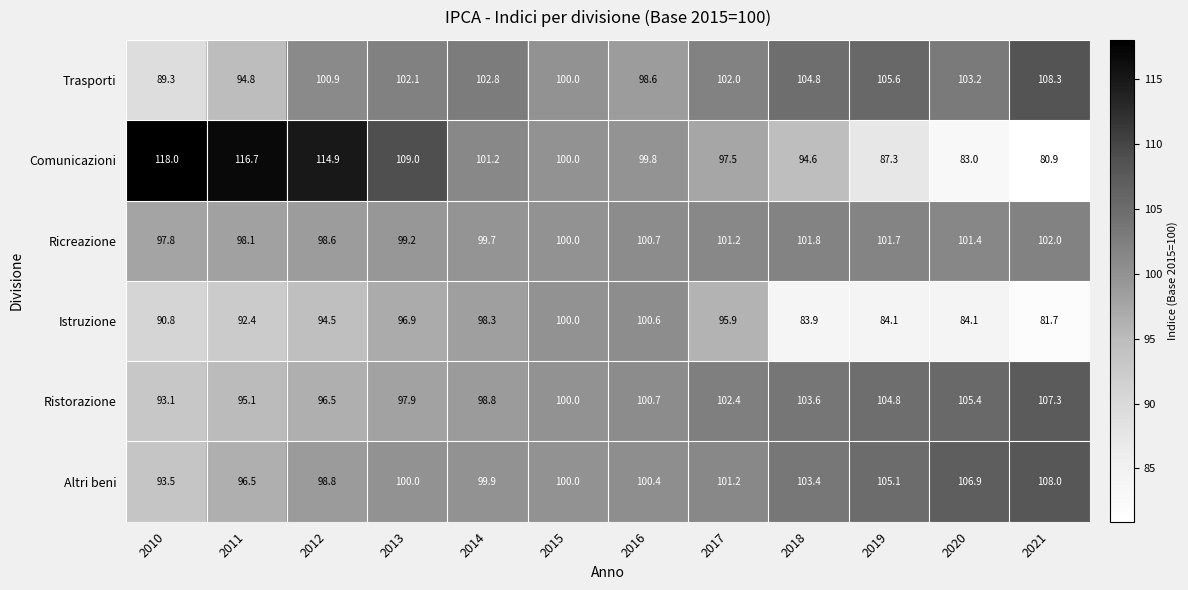

At which category does the chart reach its minimum across all series?

2021